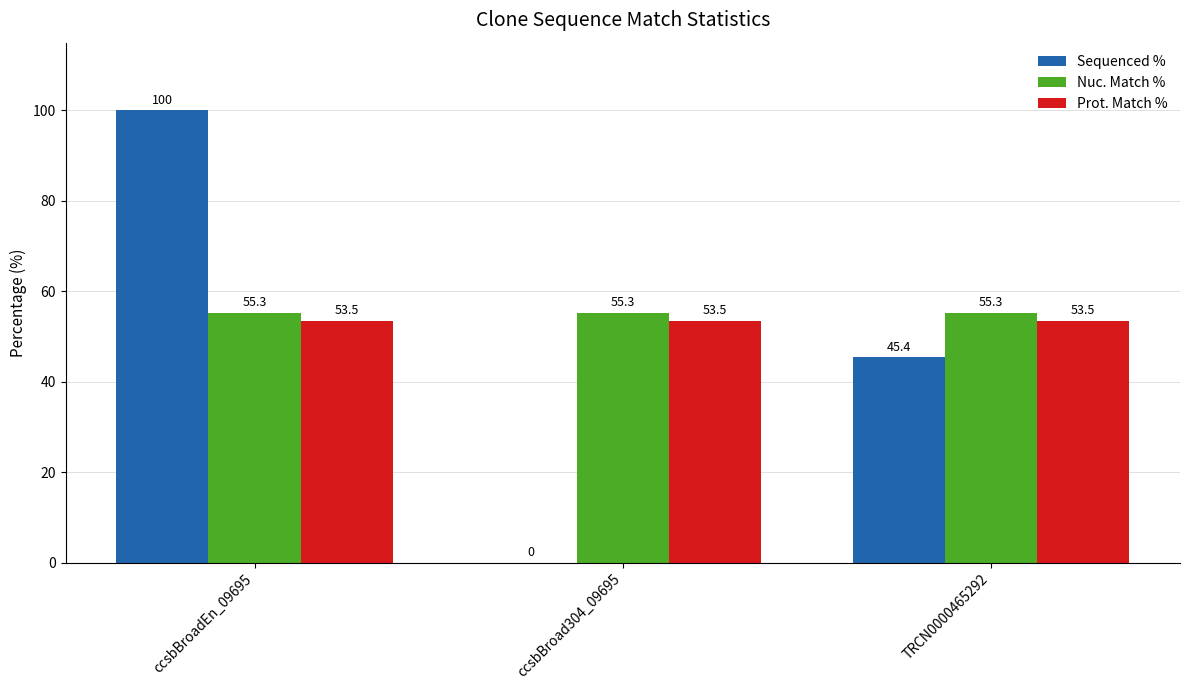

What are all the series names shown in the legend?

Sequenced %, Nuc. Match %, Prot. Match %